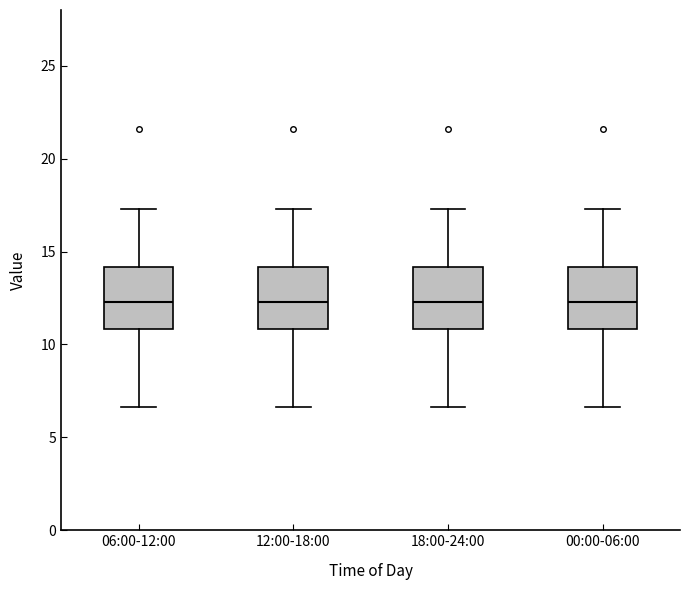

Reading left to right, transcribe this box plot: for each box, give where its median line is, the range the box spans, and where its two whiskers end, as read against the y-axis. The values are not printed on the chart, so give them approximately, as read against the axis.

06:00-12:00: median 12.5, box 11.0 to 14.0, whiskers 6.5 to 17.5
12:00-18:00: median 12.5, box 11.0 to 14.0, whiskers 6.5 to 17.5
18:00-24:00: median 12.5, box 11.0 to 14.0, whiskers 6.5 to 17.5
00:00-06:00: median 12.5, box 11.0 to 14.0, whiskers 6.5 to 17.5